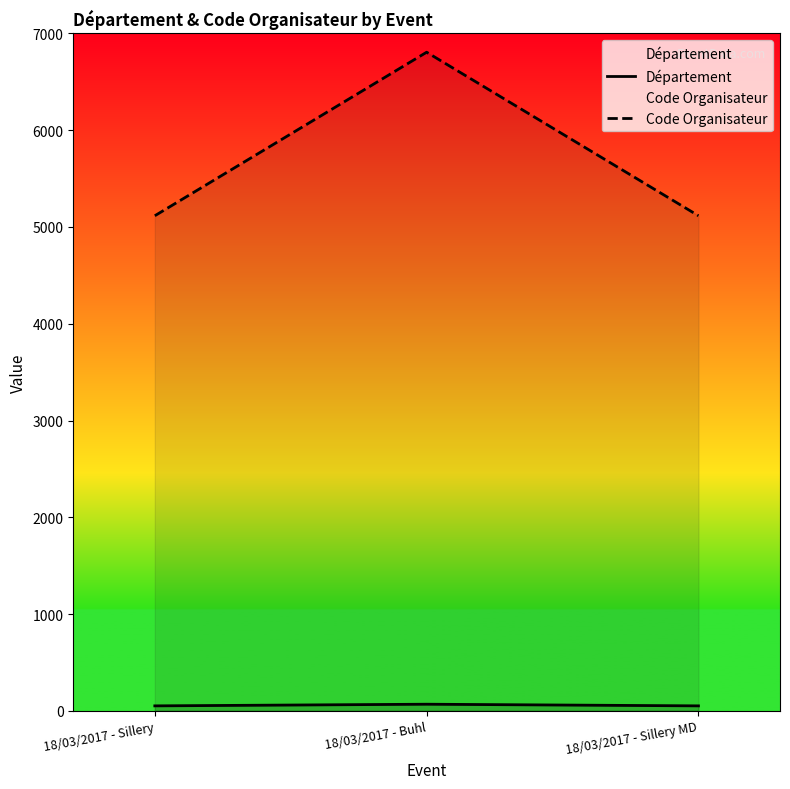

What is the value of the Département point at the 2nd from the left?

68